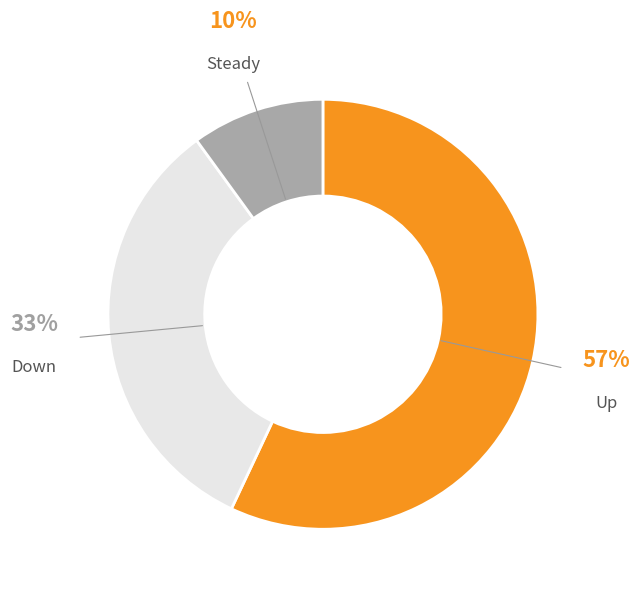

To the nearest percent, what is the difference between the largest and smallest slice percentages?

47%